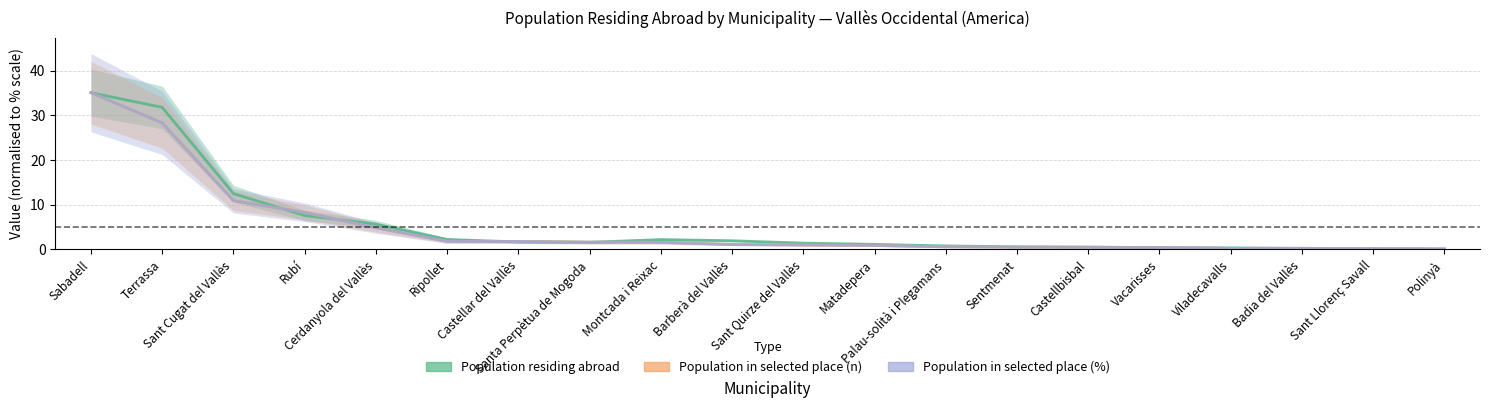

Reading left to right, extract all data points from this chart.

Population residing abroad: 35.1	31.8	12.5	7.6	5.7	2.2	1.7	1.6	2.2	1.9	1.4	1.1	0.8	0.6	0.5	0.4	0.3	0.3	0.2	0.1
Population in selected place (n): 35.1	28.3	10.9	8.3	4.8	1.8	1.8	1.6	1.6	1.1	1.0	0.9	0.6	0.5	0.5	0.4	0.2	0.2	0.2	0.1
Population in selected place (%): 35.1	28.3	10.9	8.3	4.8	1.8	1.8	1.6	1.6	1.1	1.0	0.9	0.6	0.5	0.5	0.4	0.2	0.2	0.2	0.1